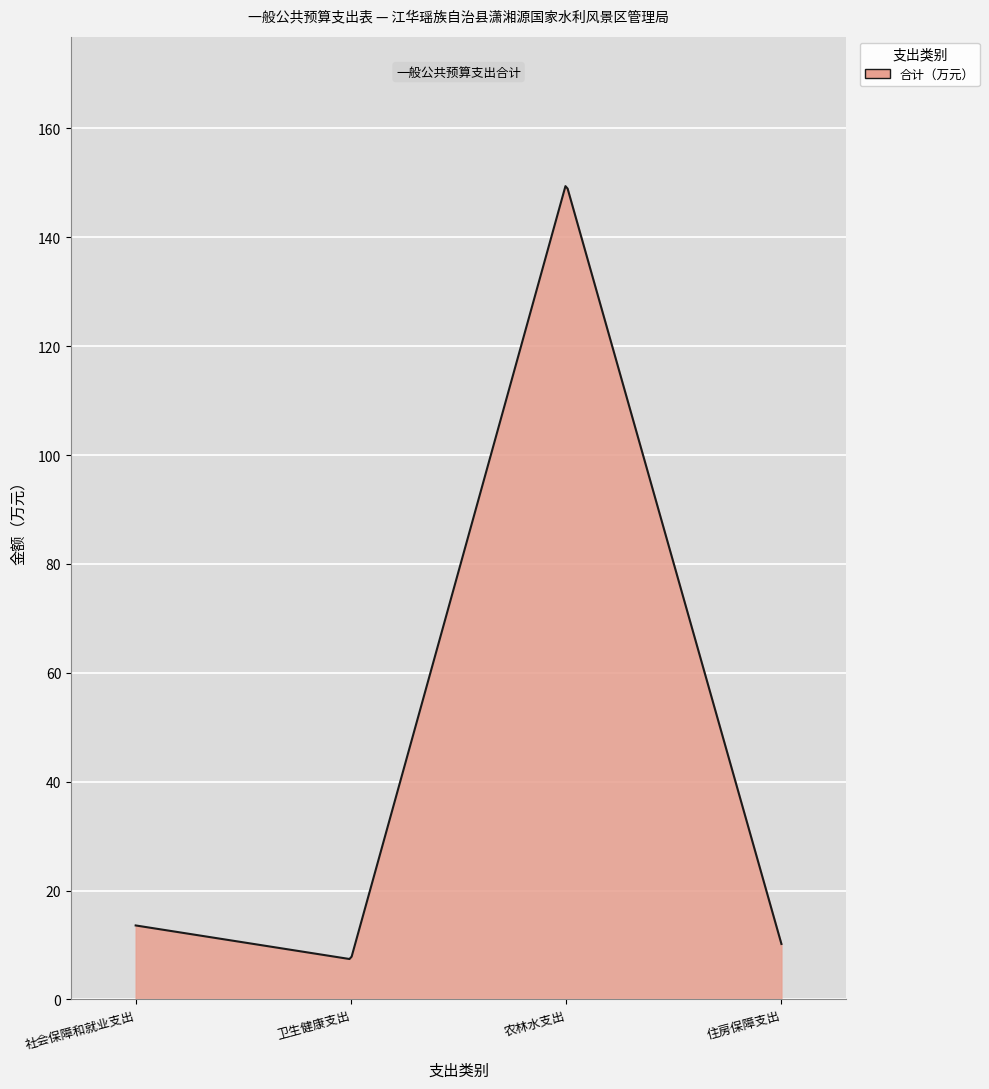

Does the chart display data point markers on the line(s)?

No